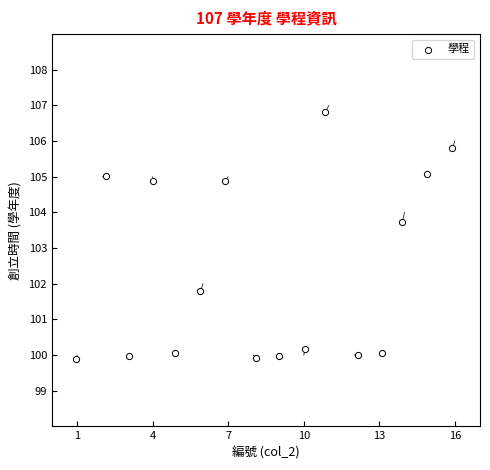

What Y value in the scatter plot is closest to 103?

103.7